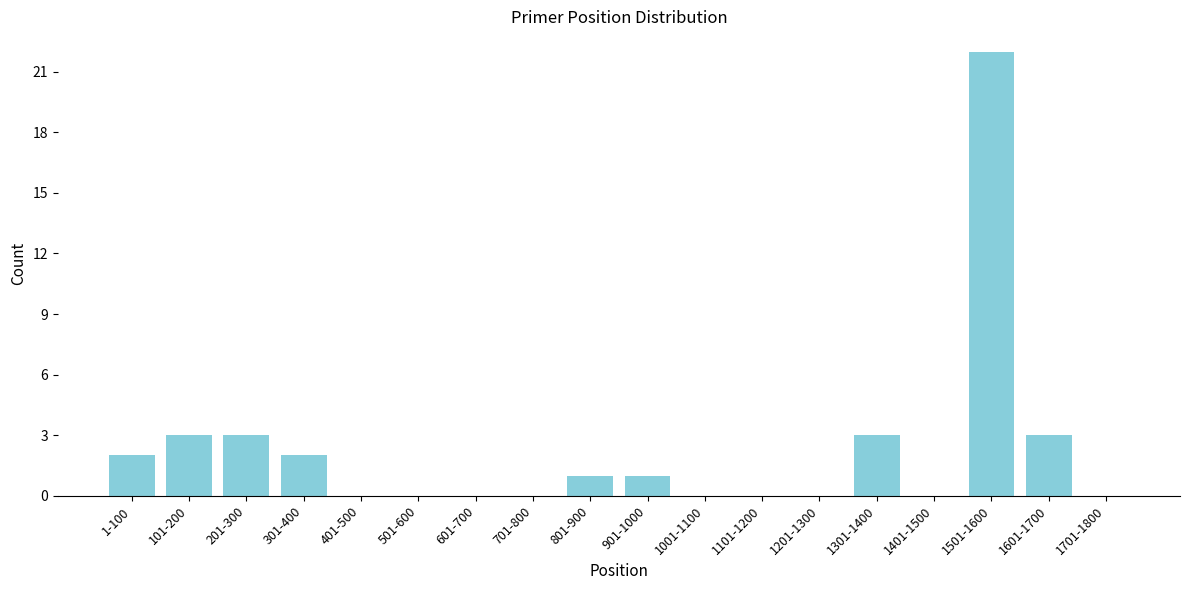

Reading left to right, list all the values displayed in this chart.

1-100=2	101-200=3	201-300=3	301-400=2	401-500=0	501-600=0	601-700=0	701-800=0	801-900=1	901-1000=1	1001-1100=0	1101-1200=0	1201-1300=0	1301-1400=3	1401-1500=0	1501-1600=22	1601-1700=3	1701-1800=0